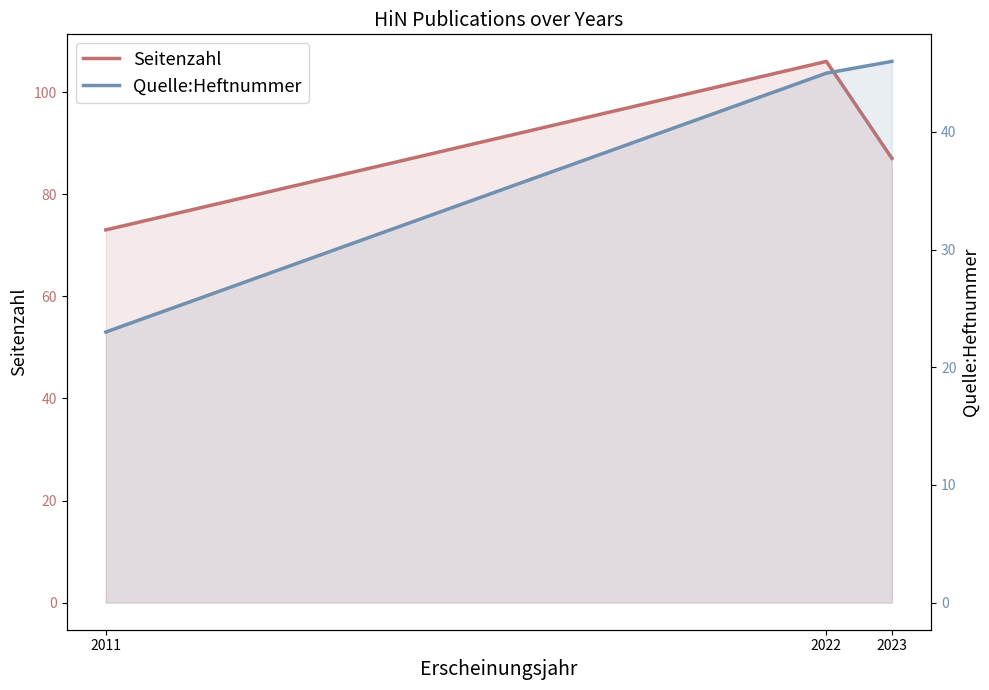

How many lines are shown in the chart?

2